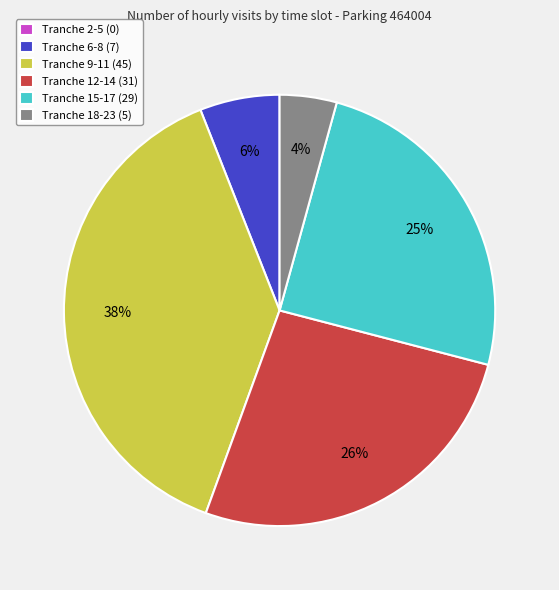

Is there any slice that represents more than half of the pie?

No